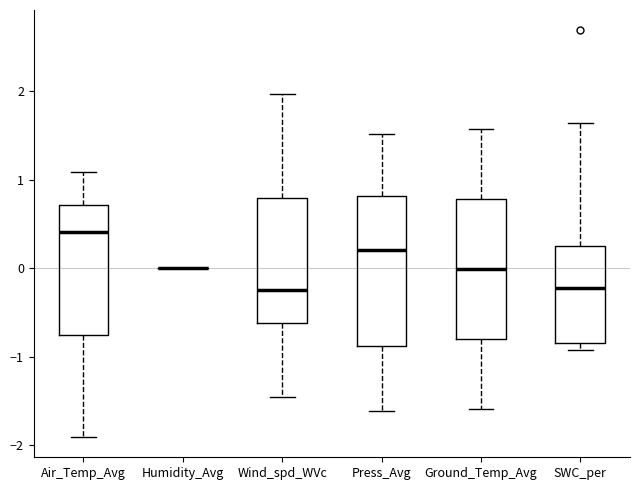

Reading left to right, read every box against the y-axis: the position of its median line, the range the box covers, and the ends of its whiskers. The values are not printed on the chart, so give them approximately, as read against the axis.

Air_Temp_Avg: median 0.4, box -0.8 to 0.7, whiskers -1.9 to 1.1
Humidity_Avg: box collapsed to a line at 0.0, whiskers 0.0 to 0.0
Wind_spd_WVc: median -0.2, box -0.6 to 0.8, whiskers -1.5 to 2.0
Press_Avg: median 0.2, box -0.9 to 0.8, whiskers -1.6 to 1.5
Ground_Temp_Avg: median 0.0, box -0.8 to 0.8, whiskers -1.6 to 1.6
SWC_per: median -0.2, box -0.8 to 0.2, whiskers -0.9 to 1.6